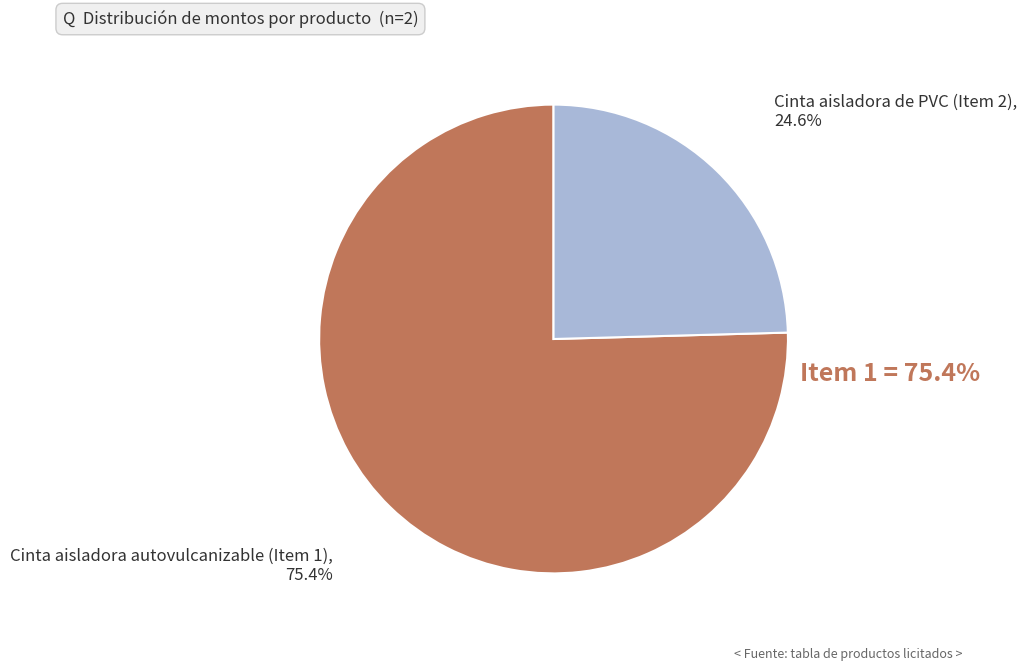

What is the smallest slice in the pie chart?

Cinta aisladora de PVC (Item 2)